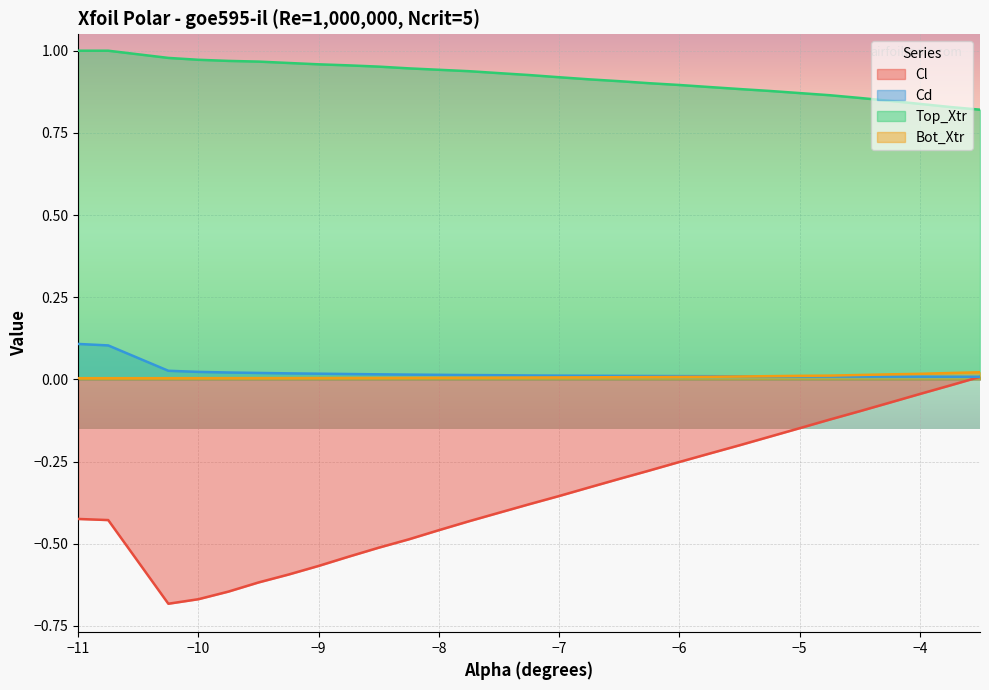

What is the difference between the maximum and minimum values in the Cd series?

0.1